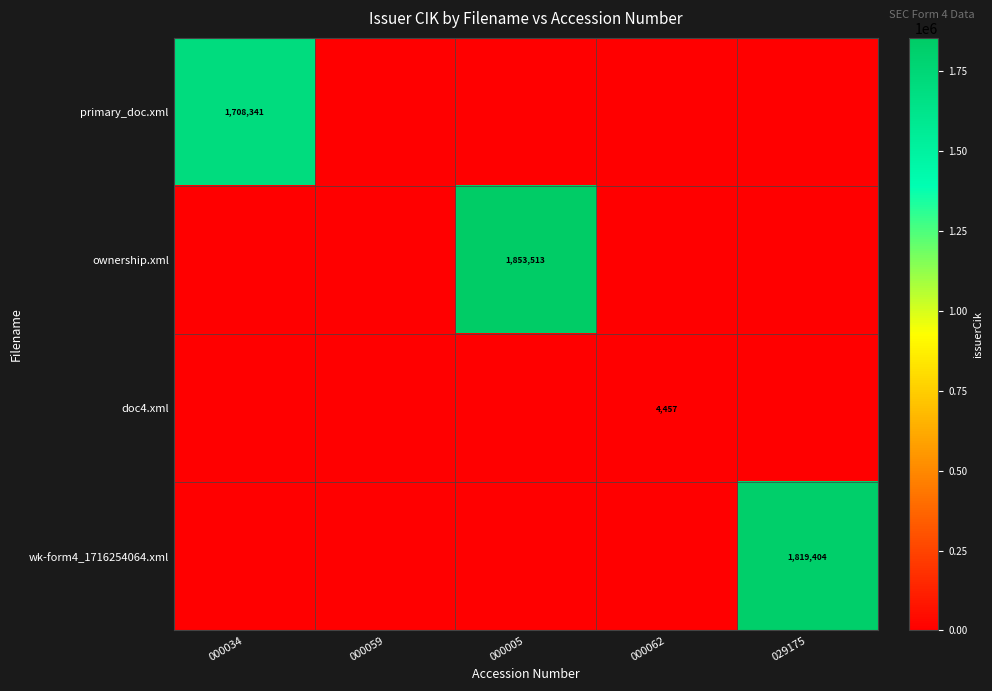

Where is ownership.xml nearest to the value 926756?

000034